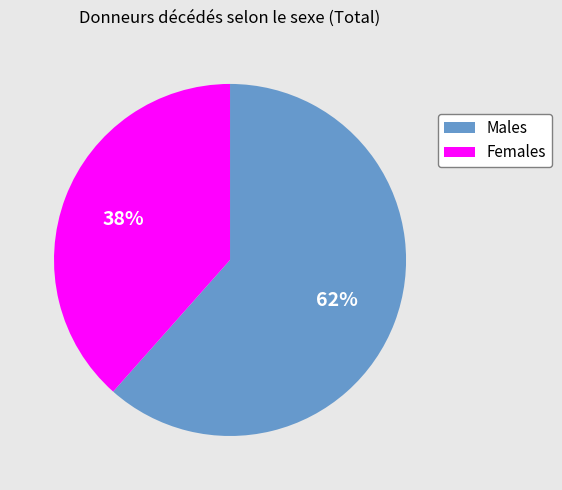

Is there a majority slice in this chart?

Yes